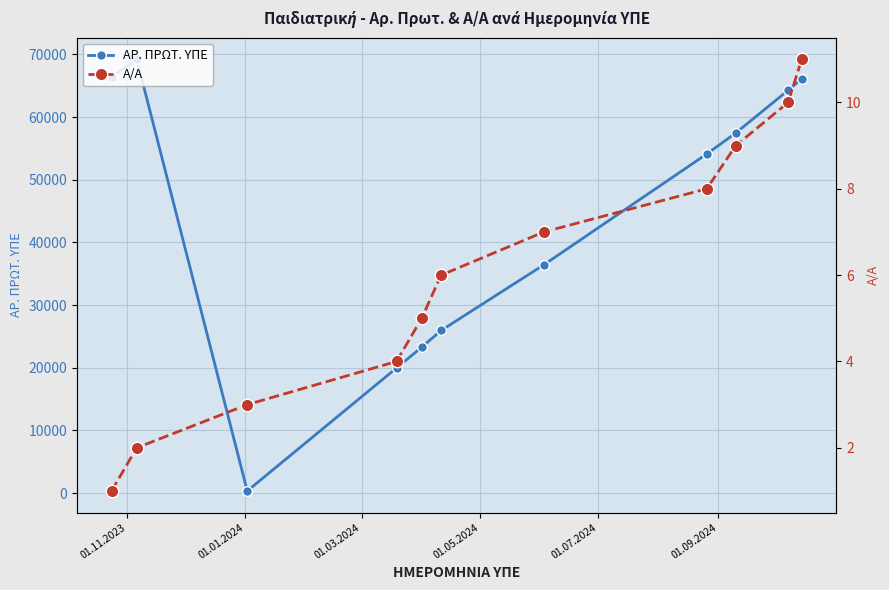

What is the highest value of the ΑΡ. ΠΡΩΤ. ΥΠΕ series?

69234